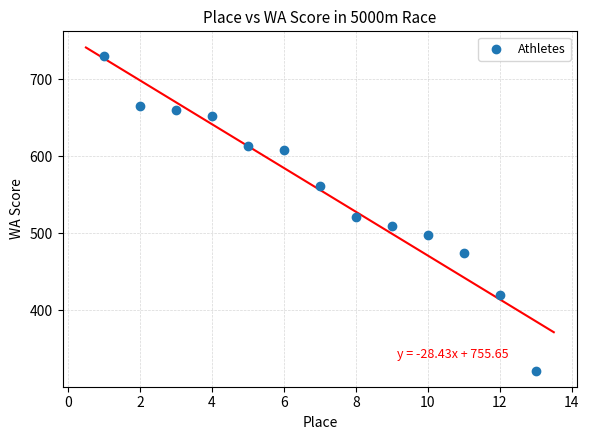

What is the range of X values (max minus min)?

12